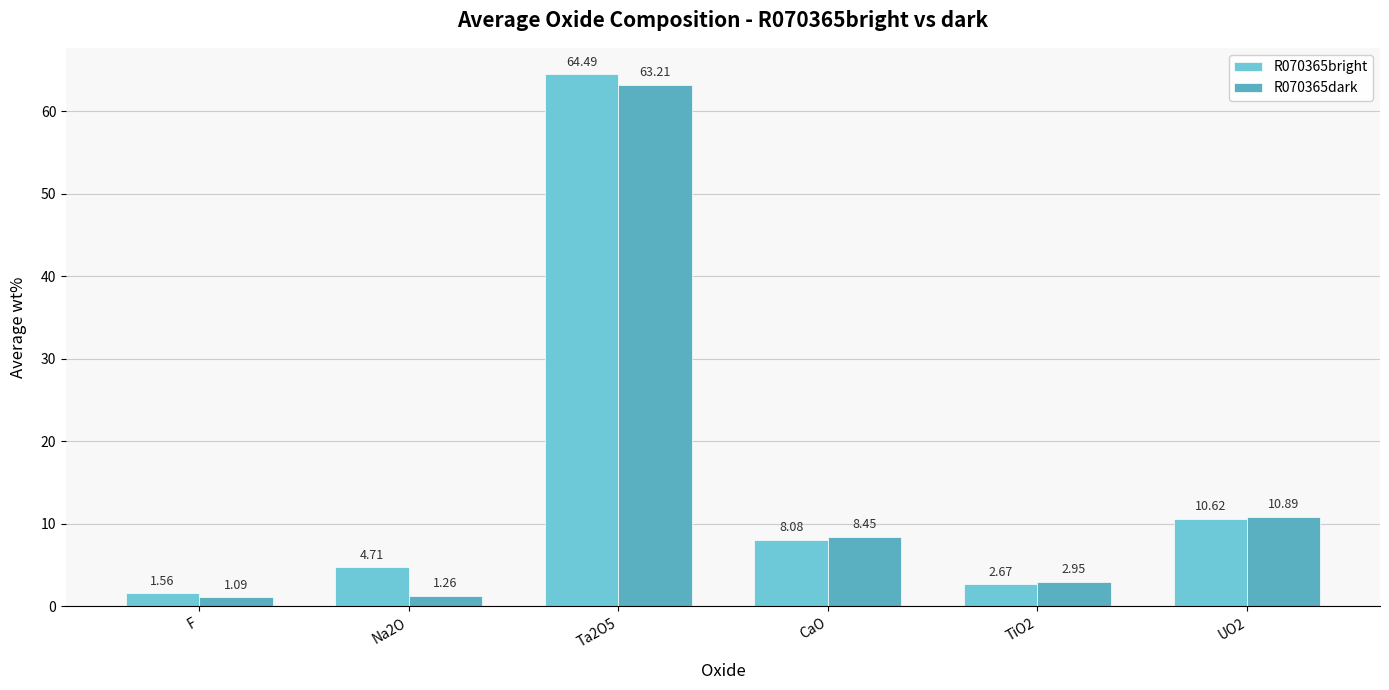

What is the smallest value displayed?

1.1